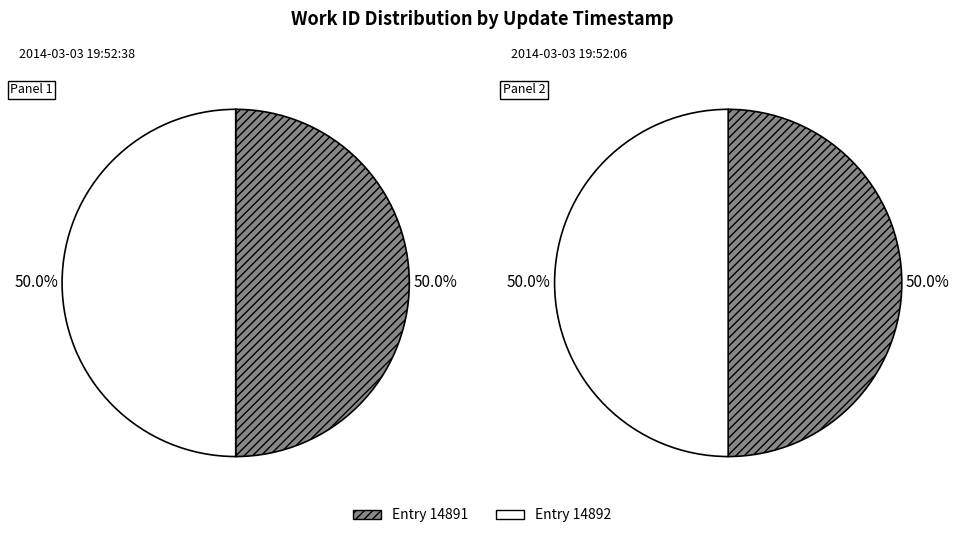

To the nearest percent, what is the combined percentage of 14891 and 14892?

100%